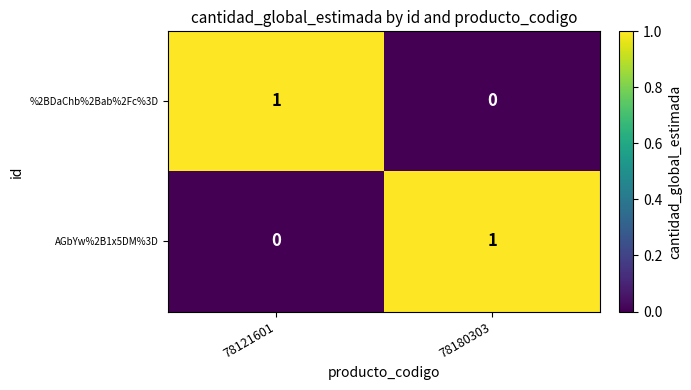

At 78180303, list the series in order from largest to smallest.

AGbYw%2B1x5DM%3D, %2BDaChb%2Bab%2Fc%3D